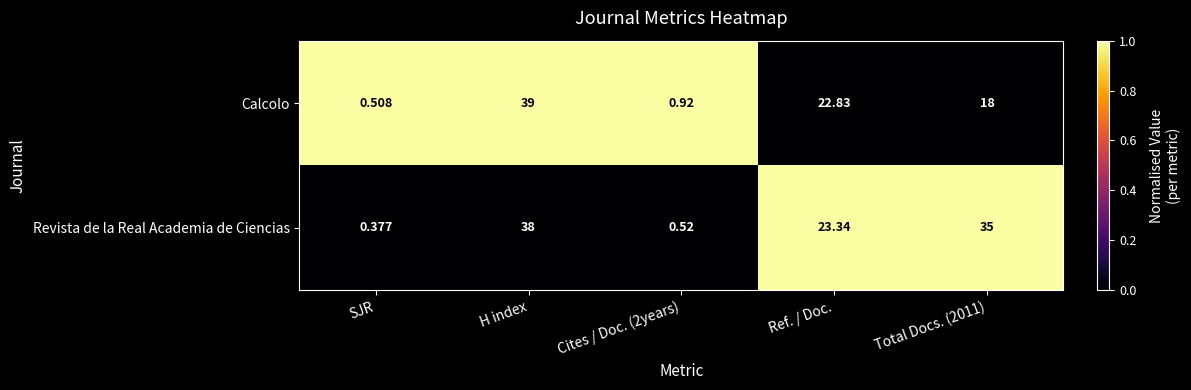

Which series has the largest range (max minus min)?

Calcolo